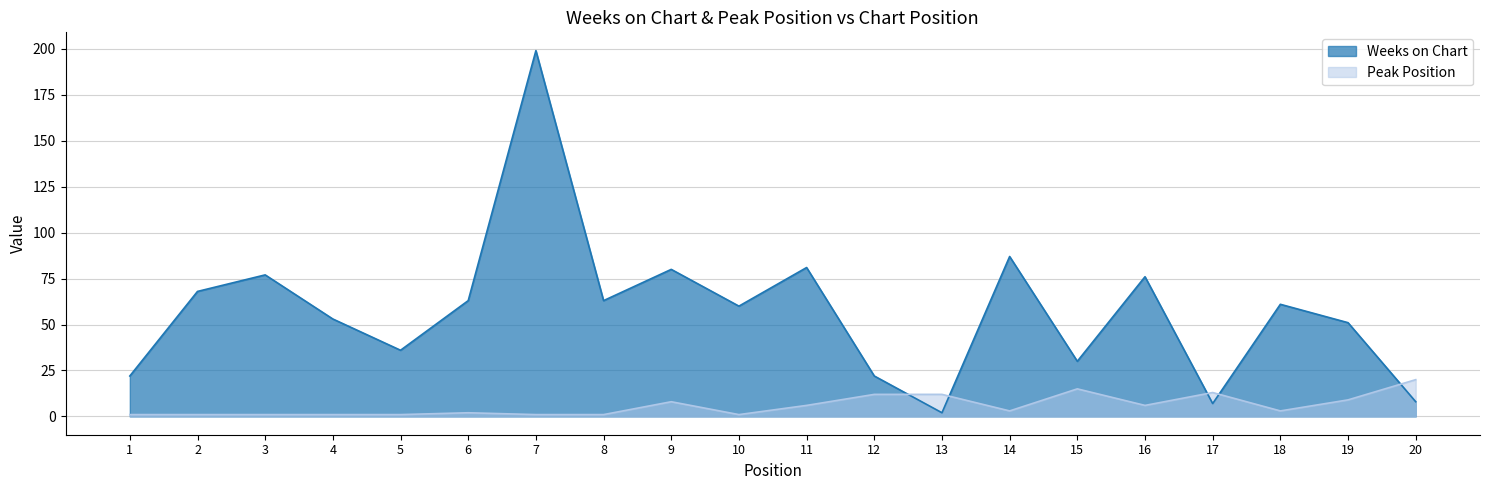

Which series ends up on top after the final intersection of Peak Position and Weeks on Chart?

Peak Position